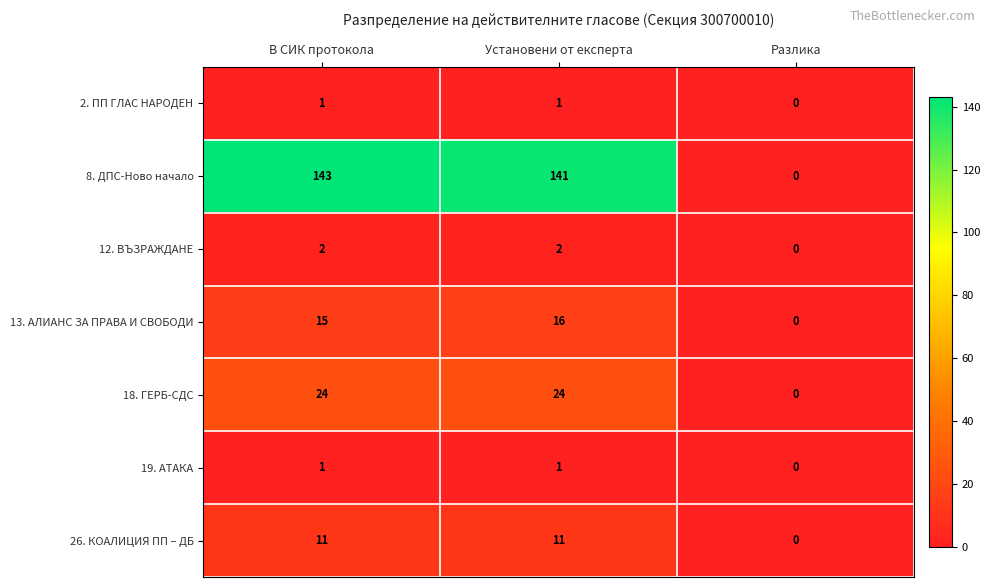

What is the difference between the second highest and minimum values in the 13. АЛИАНС ЗА ПРАВА И СВОБОДИ series?

15